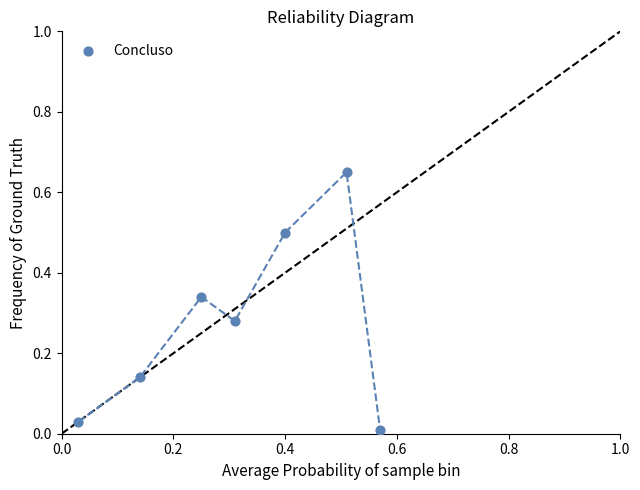

What is the range of Y values (max minus min)?

0.6